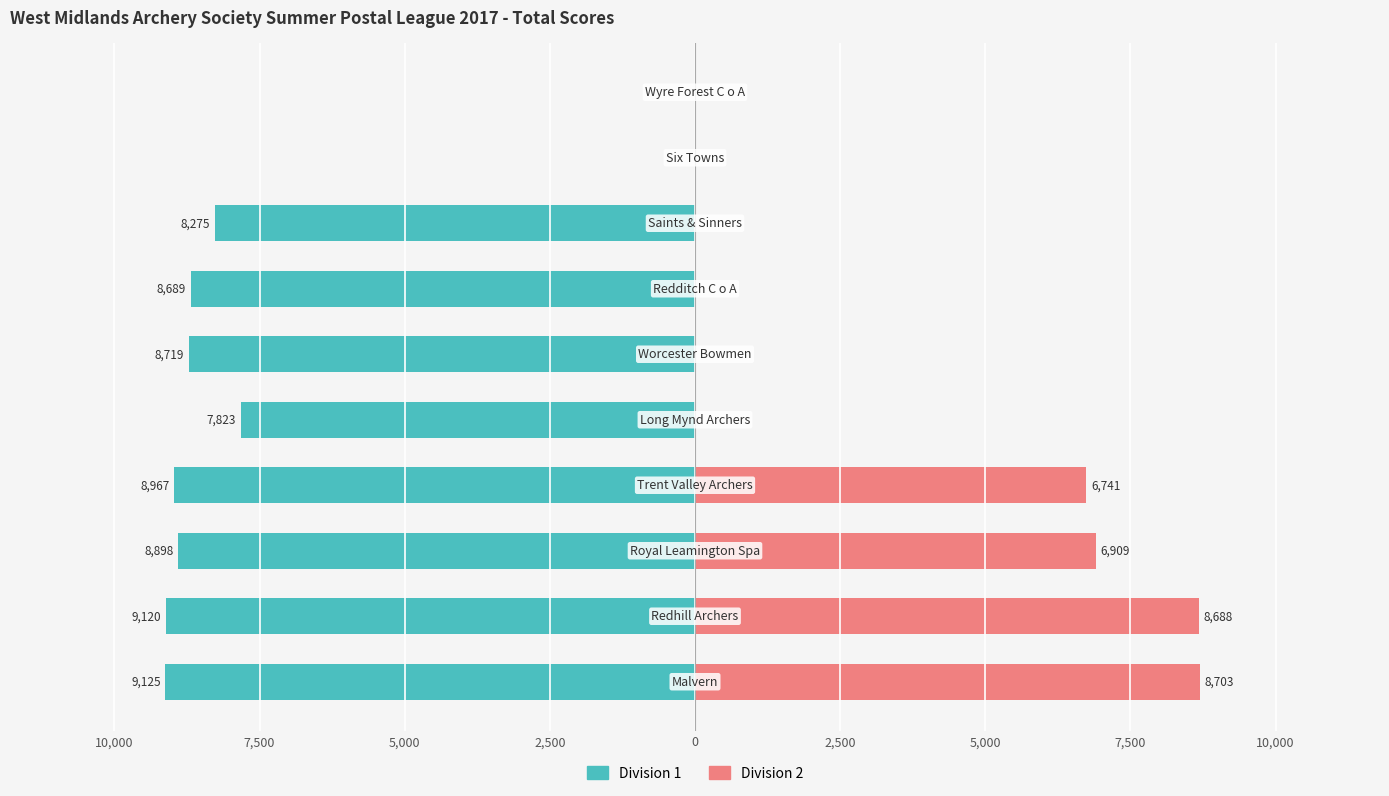

How many values in Division 1 are below zero?

8